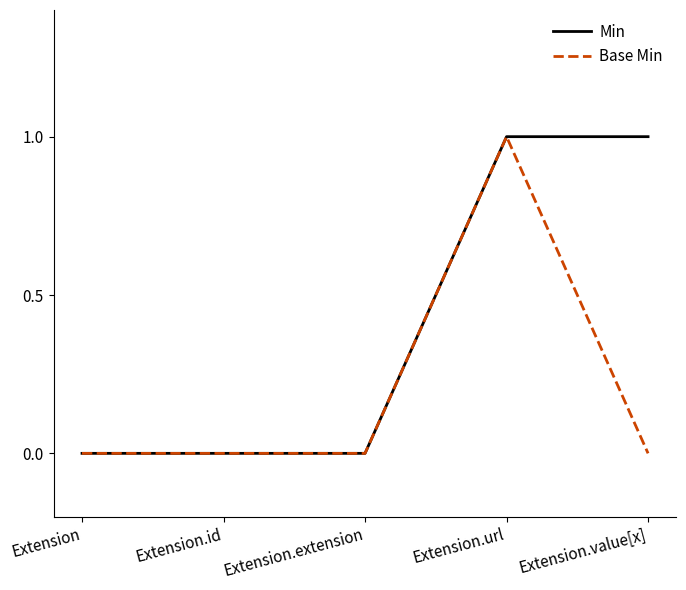

Rank the series by their average value, from highest to lowest.

Min, Base Min